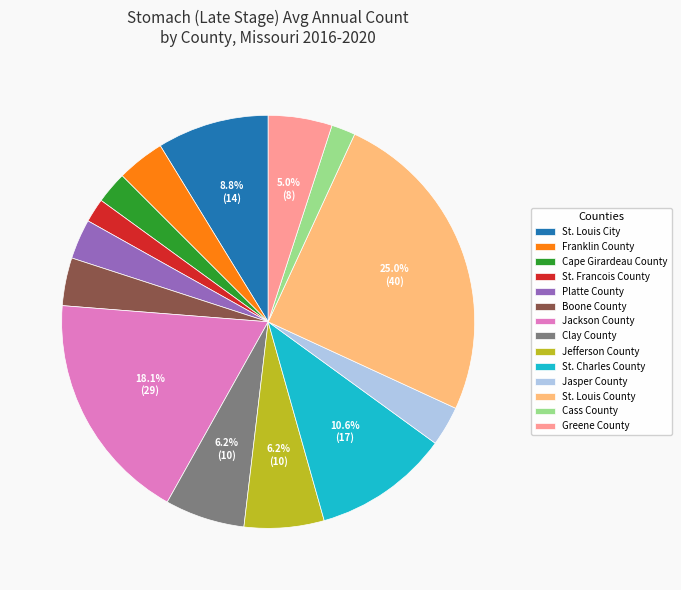

Approximately how many times larger is the value at Clay County compared to Cass County?

3.3